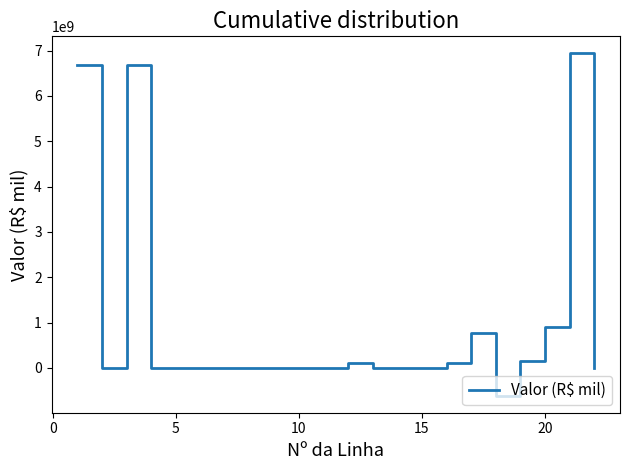

What is the difference between the maximum and minimum values?

7547490844.2